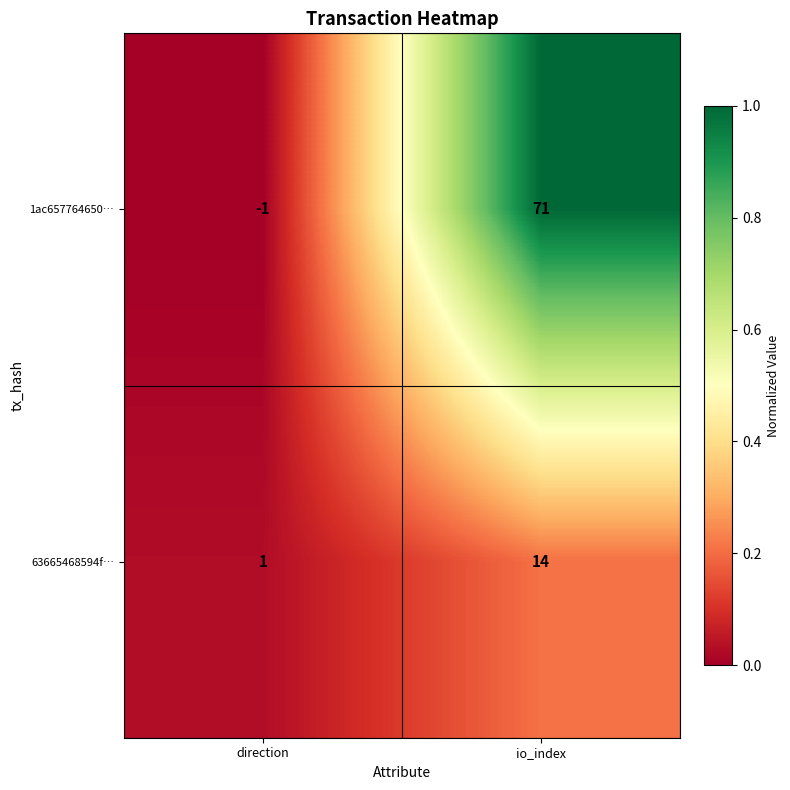

True or false: 1ac657764650… has a value of 95 at io_index.

False